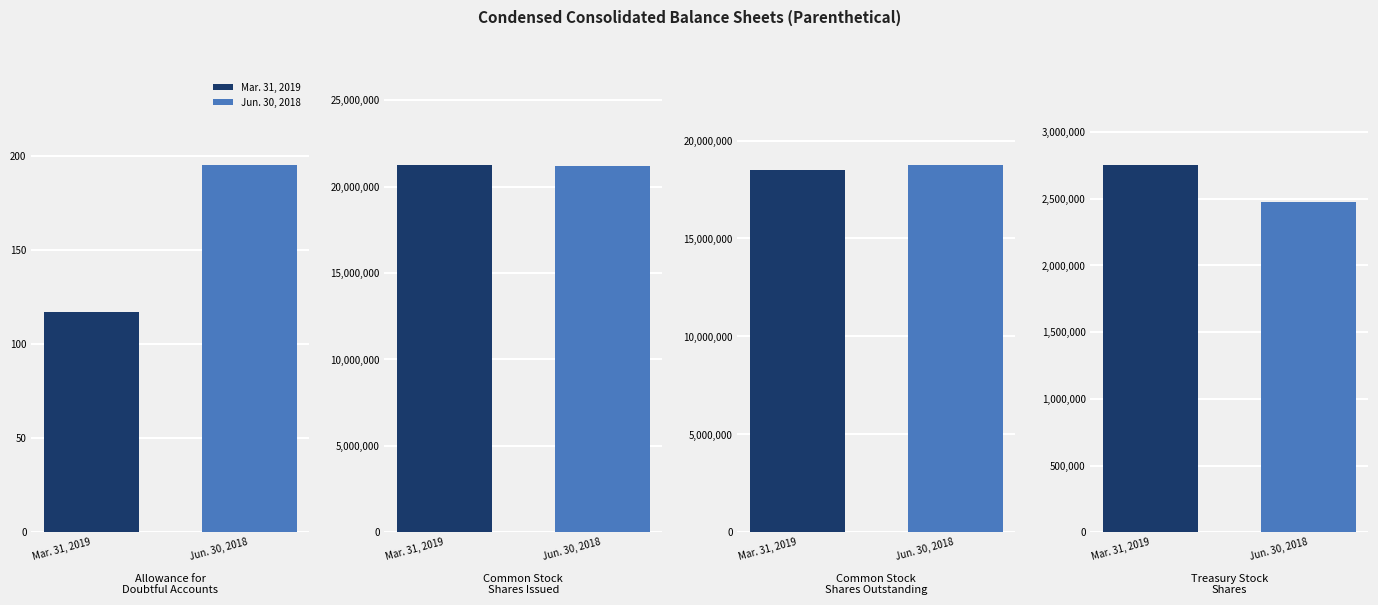

At which label is Jun. 30, 2018 closest to 10602261?

Common Stock
Shares Outstanding